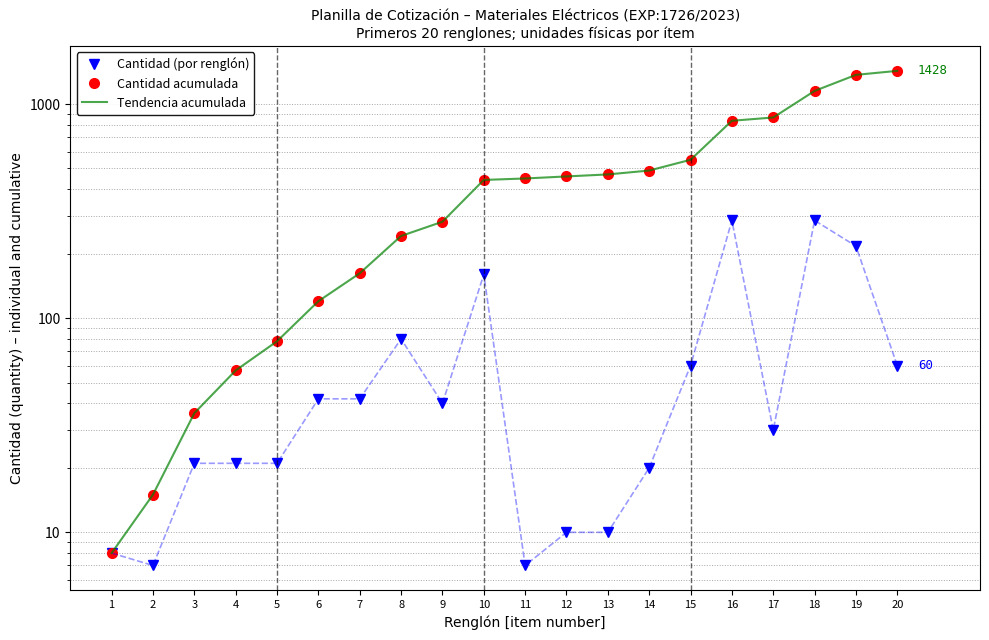

Rank the series at 3 from lowest to highest value.

Cantidad (por renglón), Cantidad acumulada, Tendencia acumulada